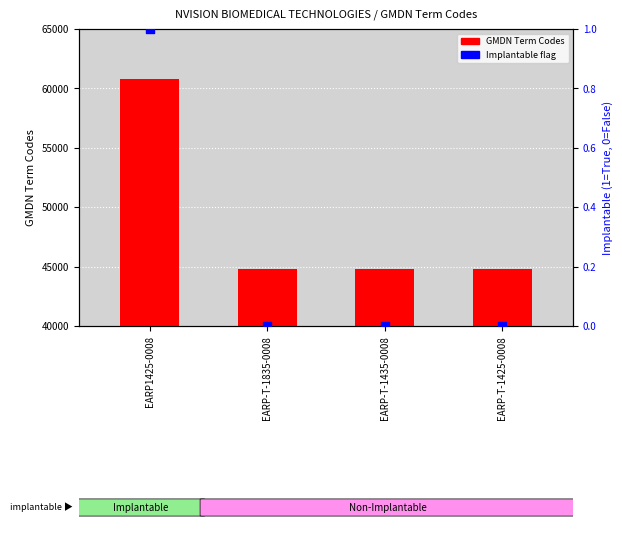

Which series reaches the maximum Y coordinate?

GMDN Term Codes